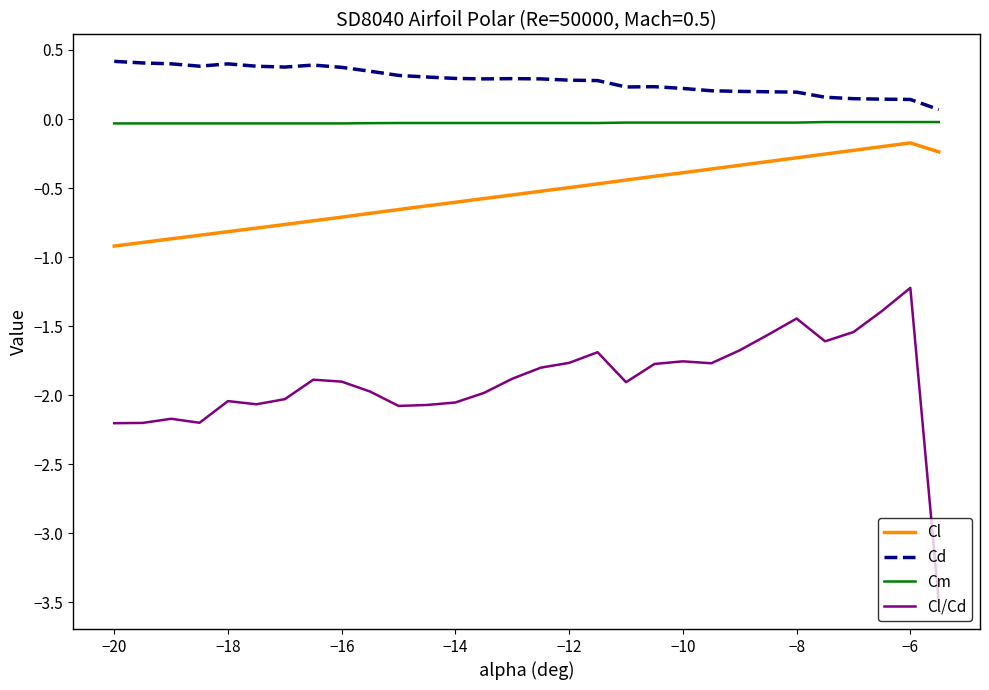

Is this an area chart (filled region under the line)?

No